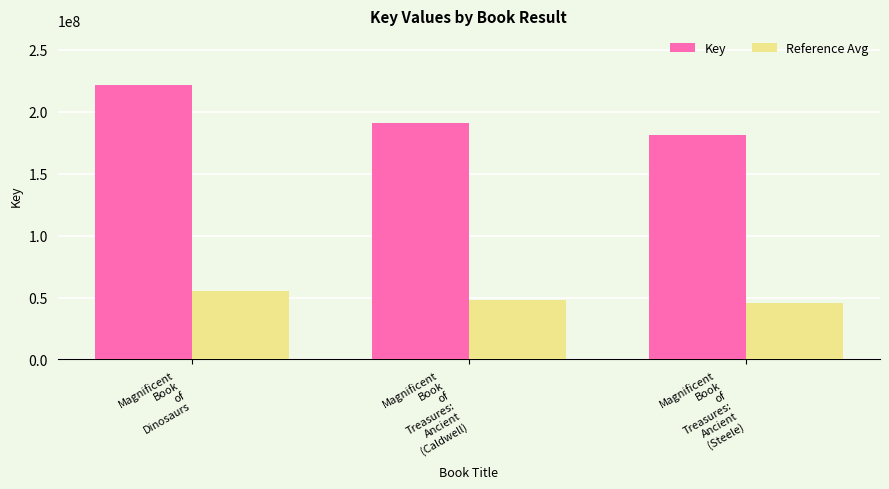

What is the average value of the Key series?

198009684.0